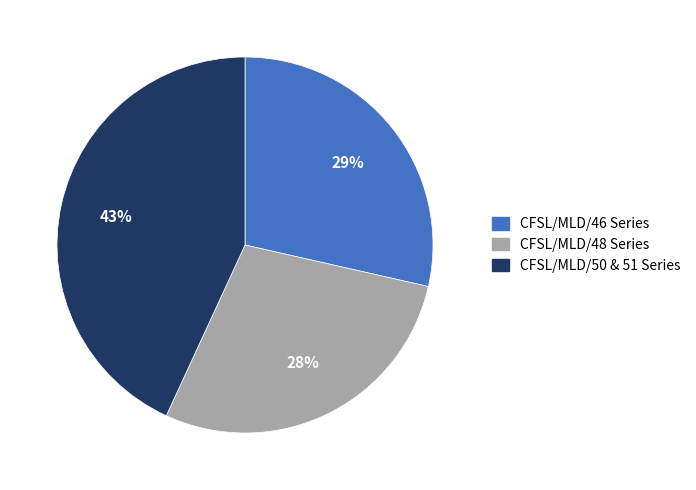

To the nearest percent, what is the difference between the largest and smallest slice percentages?

15%